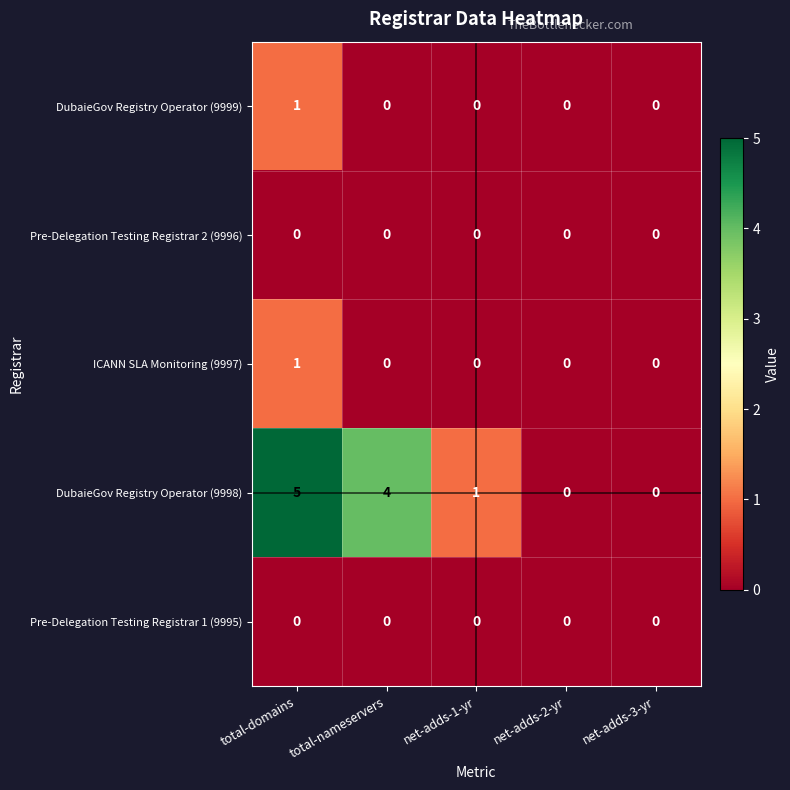

Which series has the largest total across all categories?

DubaieGov Registry Operator (9998)